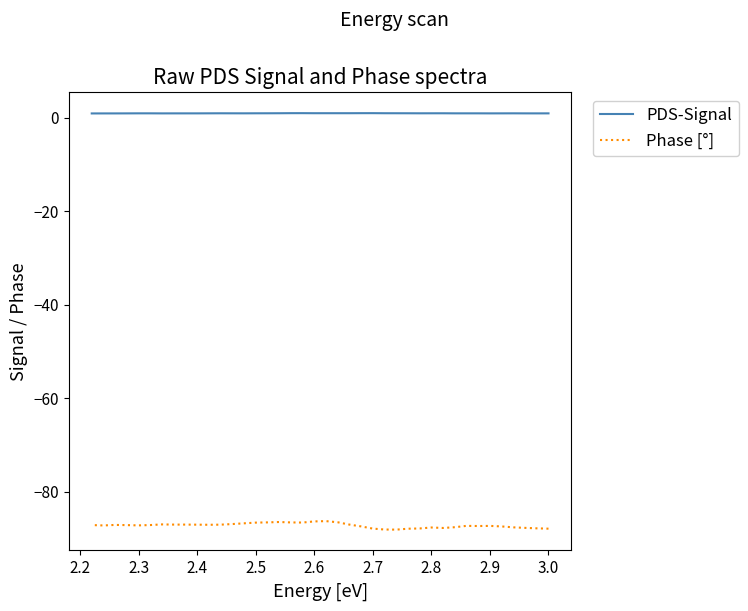

The value of PDS-Signal at 2.8 is 0.9. True or false?

True